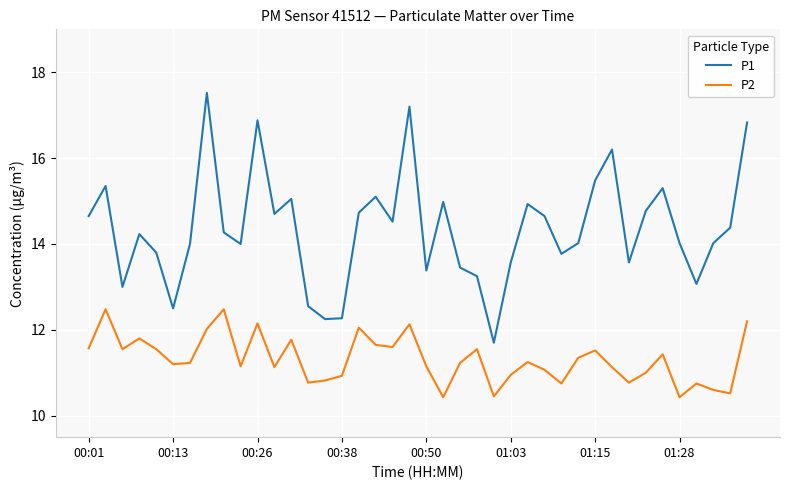

What is the highest value of the P1 series?

17.5